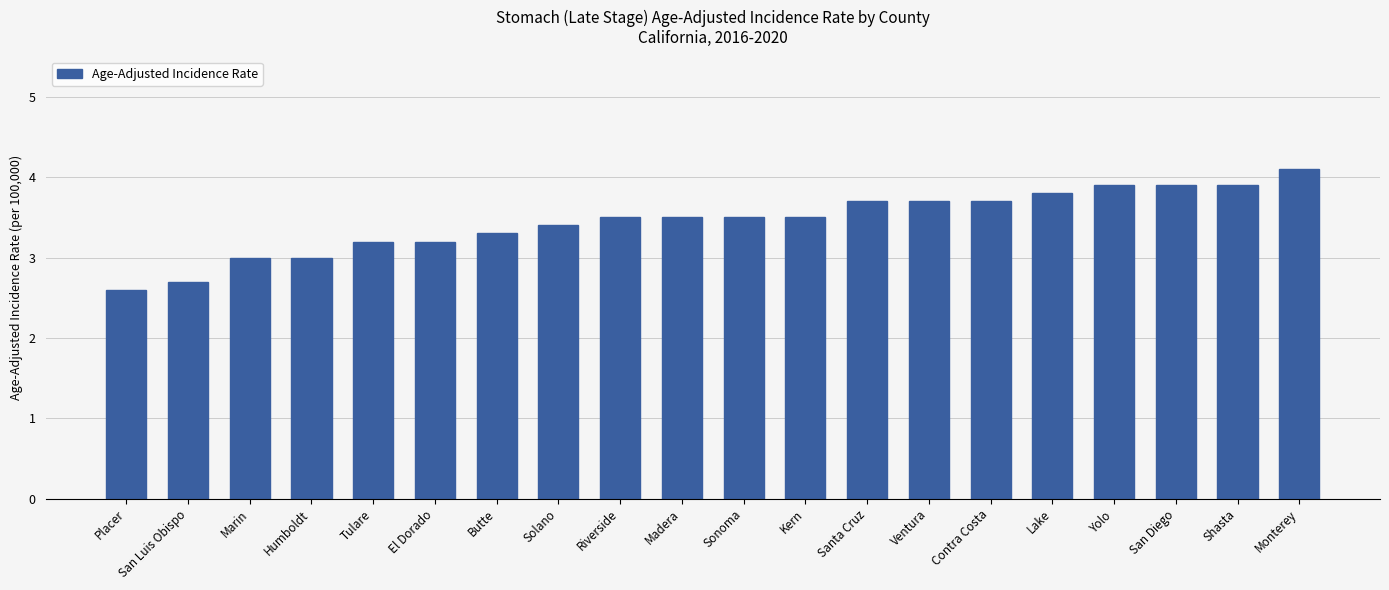

What position from the right is Madera?

11